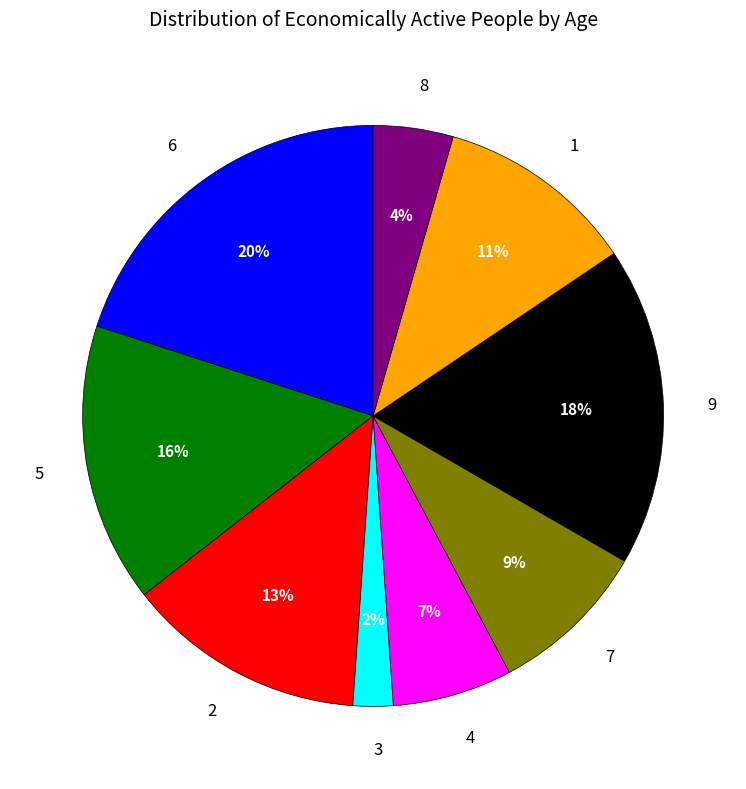

Is there a majority slice in this chart?

No